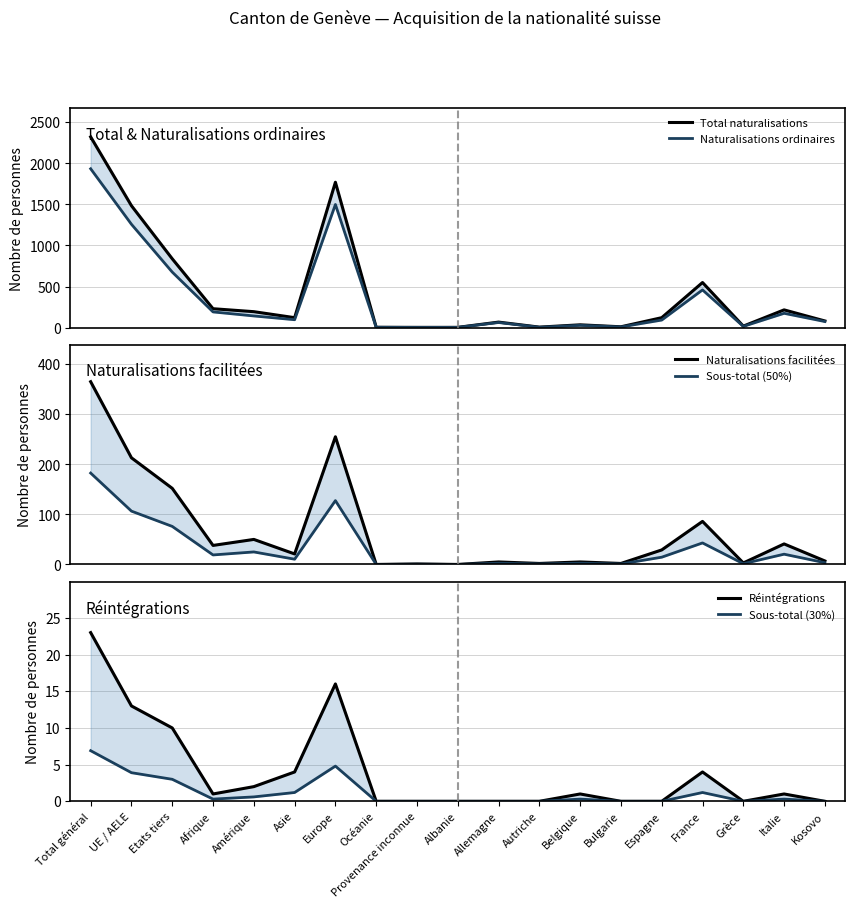

How many data points in Total naturalisations are less than 121?

9